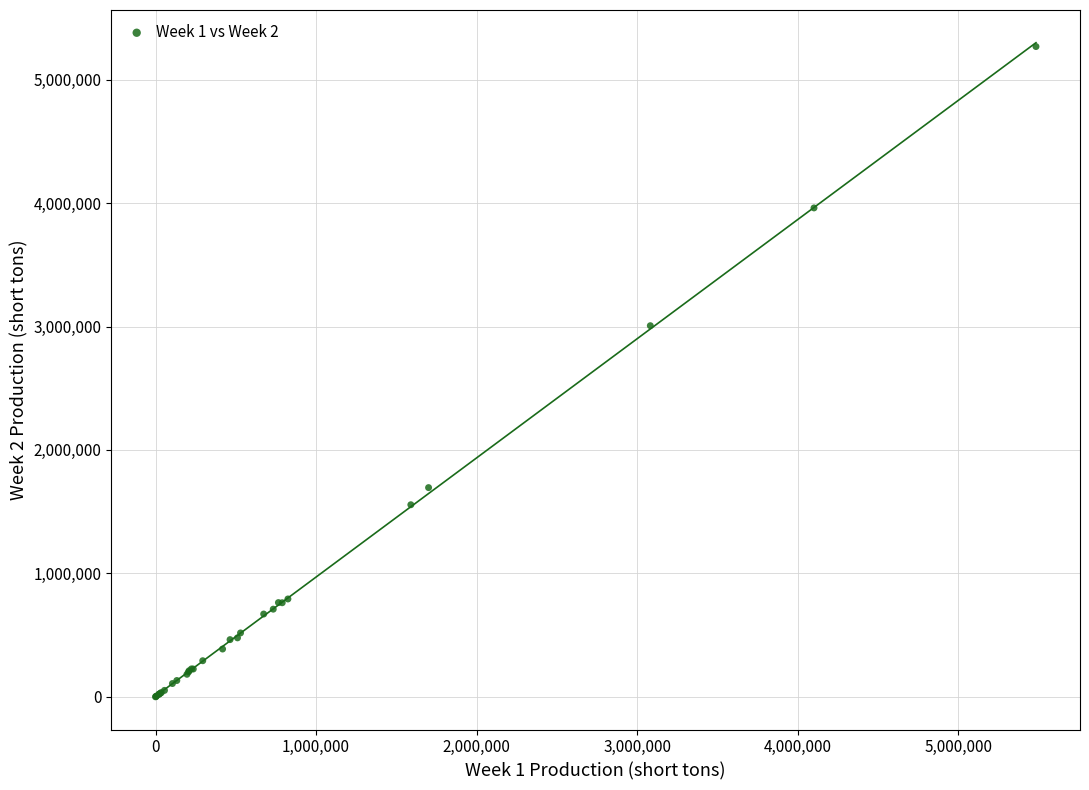

What Y value in the scatter plot is closest to 2634061?

3006635